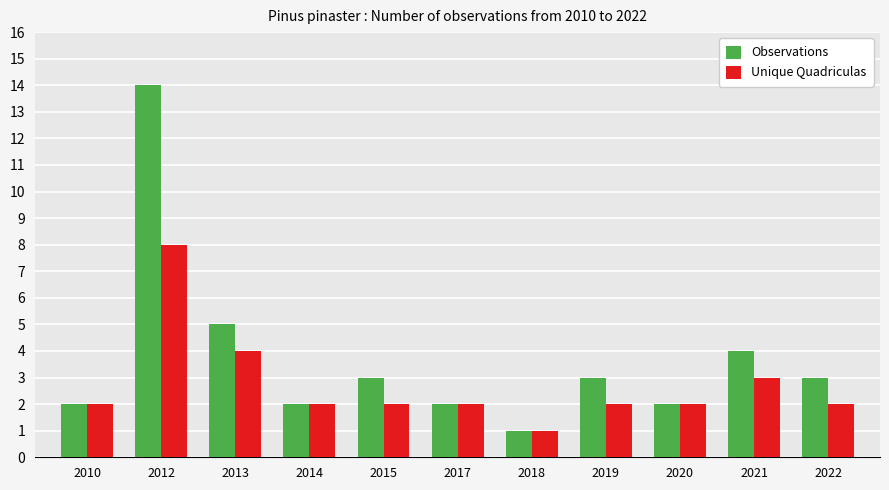

True or false: Unique Quadriculas has a value of 8 at 2012.

True